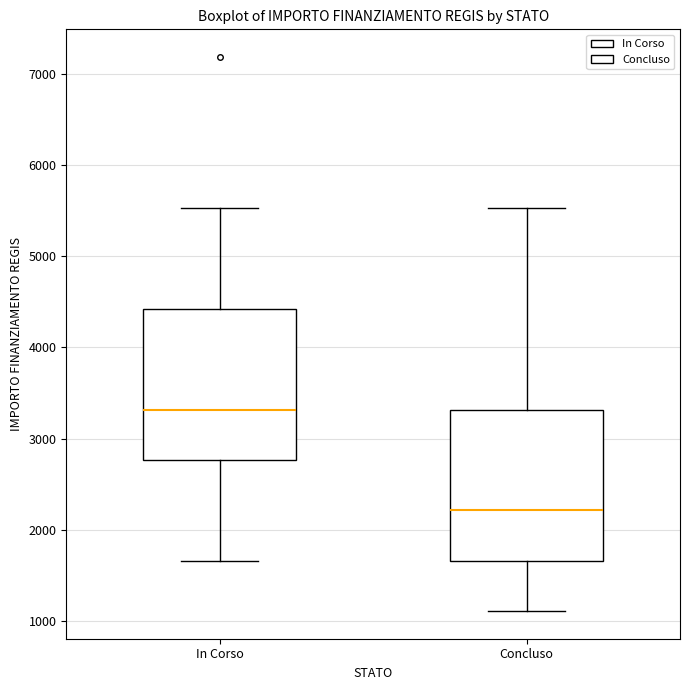

Where is the upper edge of the box for In Corso on the y-axis? The values are not printed on the chart, so give them approximately, as read against the axis.

4400